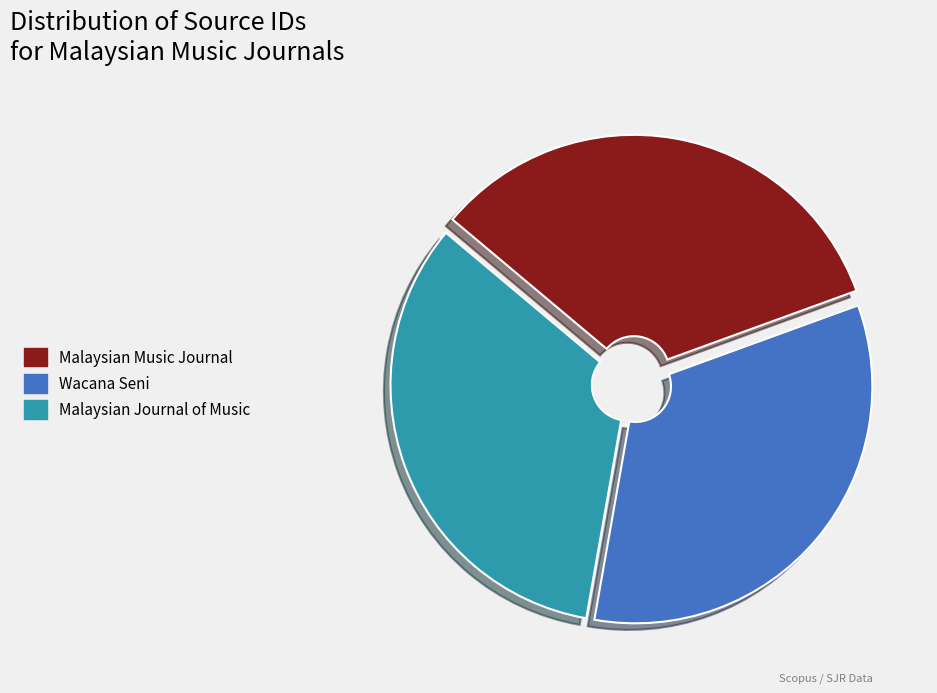

Is Malaysian Journal of Music the majority of the pie?

No